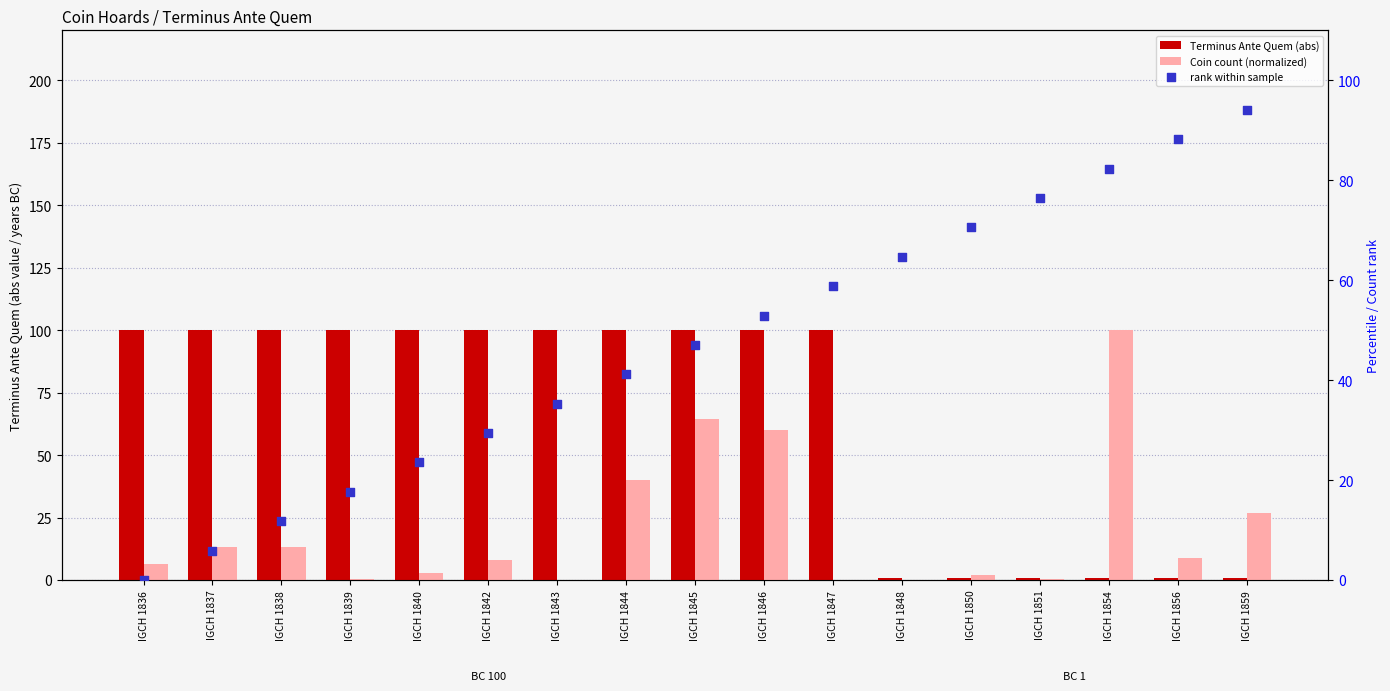

What is the total value across all series at IGCH 1844?

181.2